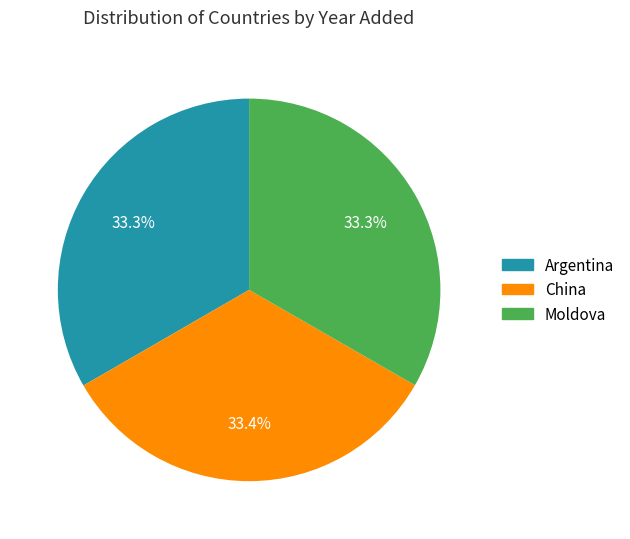

What percentage do Argentina and Moldova together represent?

66.6%